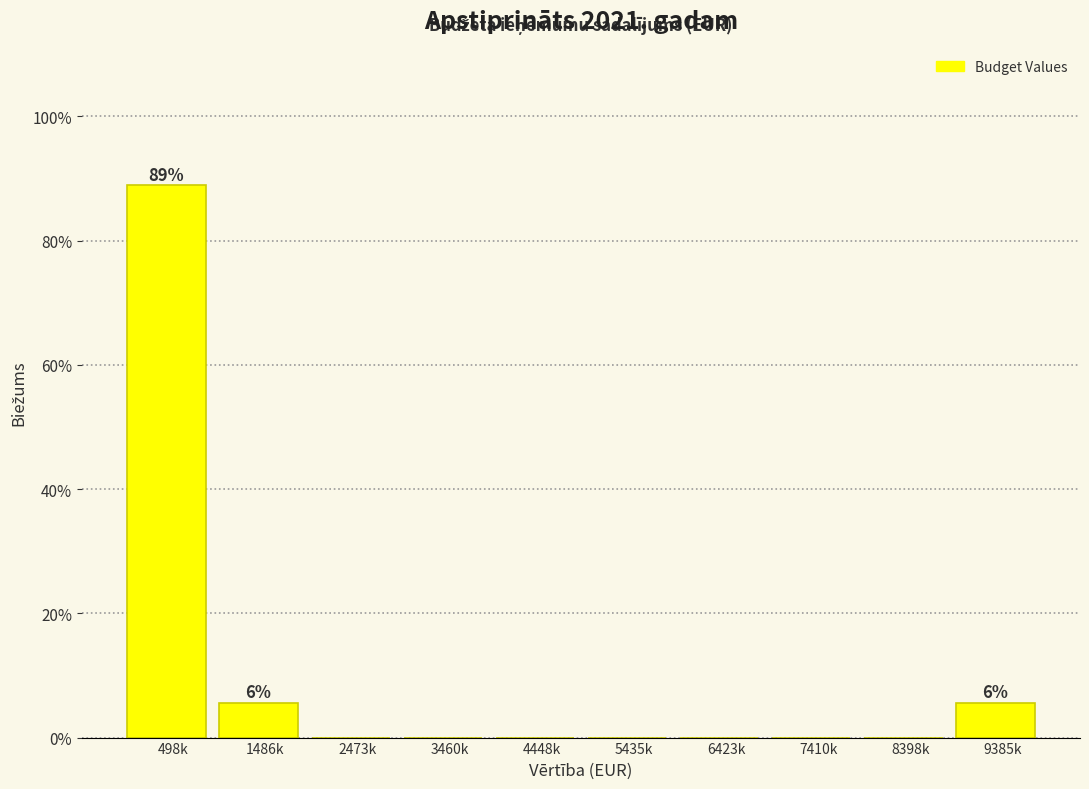

Reading right to left, extract all data points from this chart.

9385k=5.6	8398k=0.0	7410k=0.0	6423k=0.0	5435k=0.0	4448k=0.0	3460k=0.0	2473k=0.0	1486k=5.6	498k=88.9